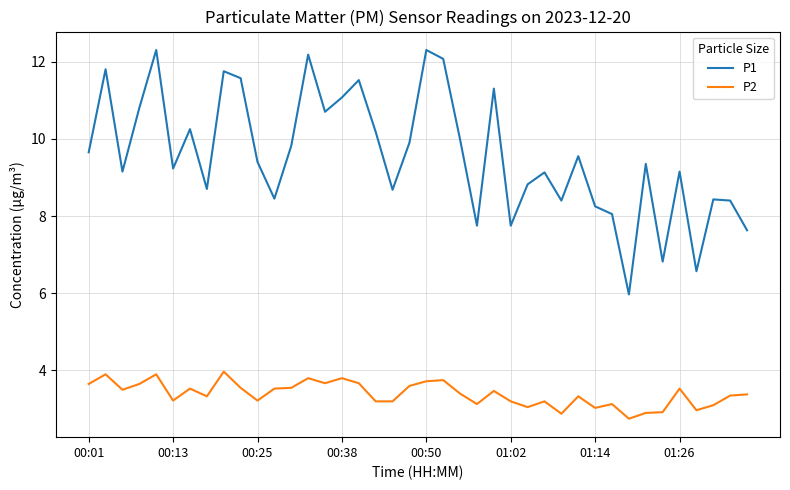

True or false: P1 and P2 intersect in this chart.

False